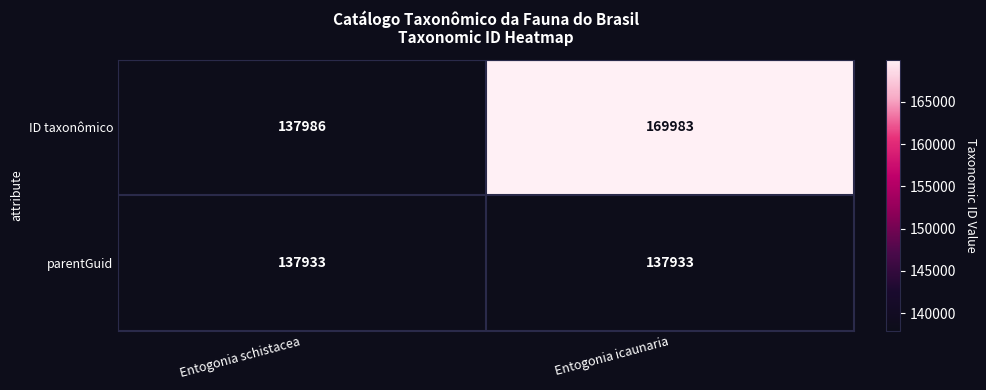

Read the ID taxonômico value at Entogonia schistacea, to the nearest 10.

137990